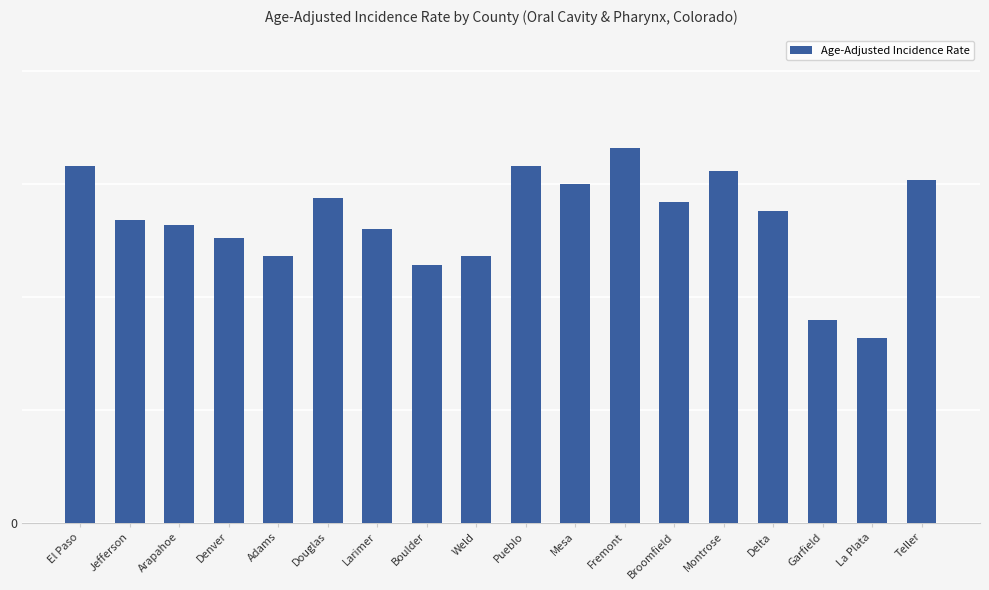

Does the chart contain any negative values?

No